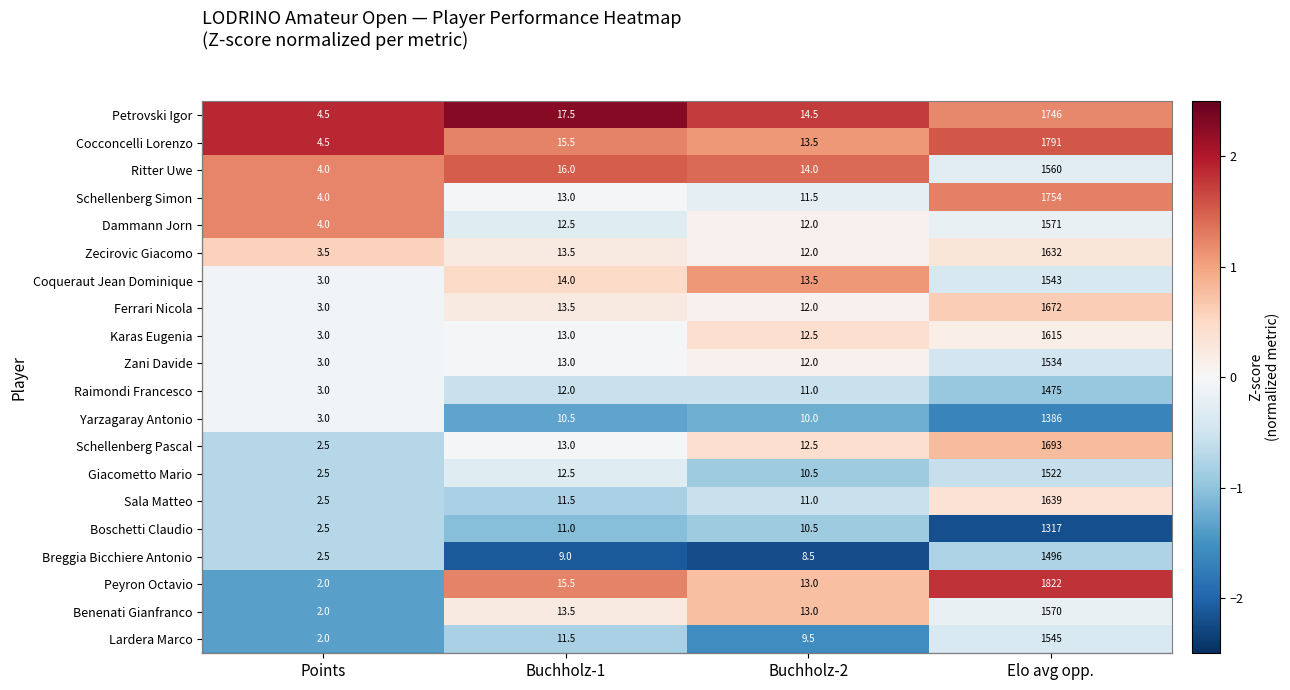

Is it true that Schellenberg Pascal equals 0.4 at Buchholz-2?

True